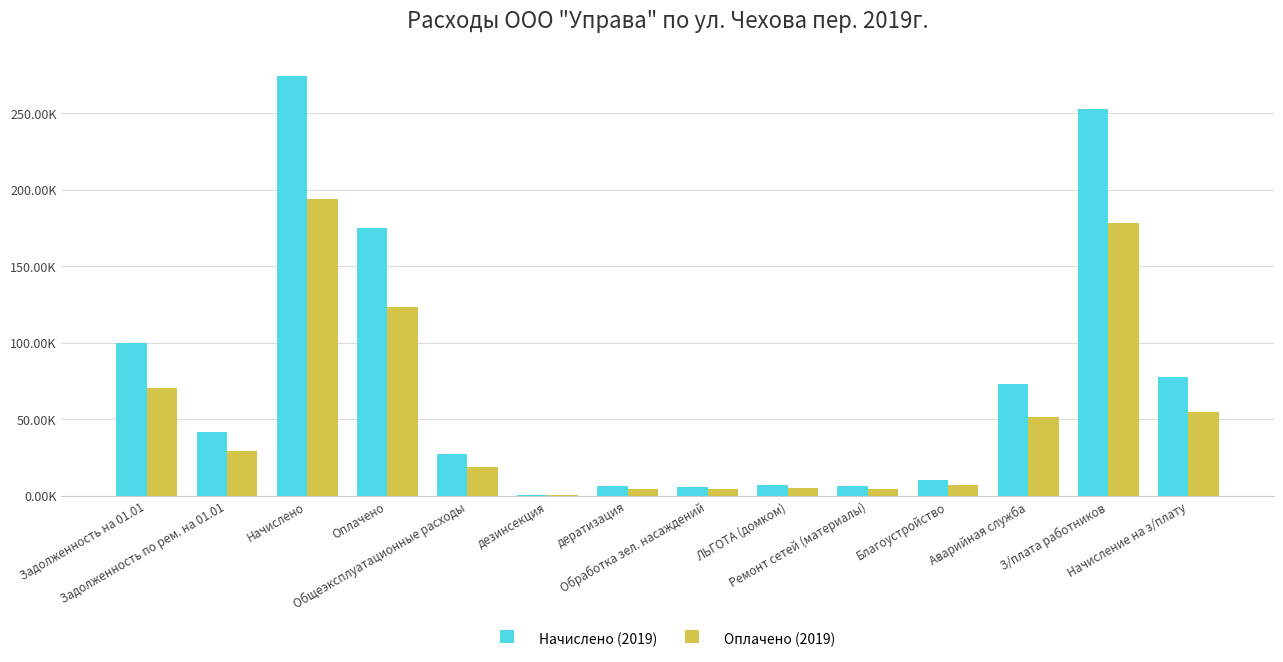

At how many categories does at least one series exceed 271399?

1